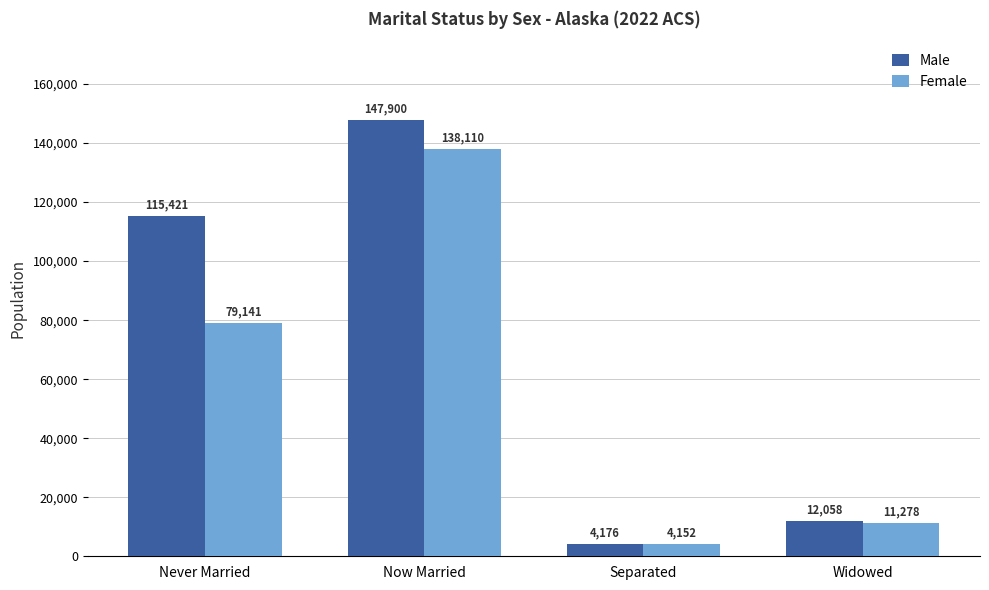

What position from the left is Widowed?

4